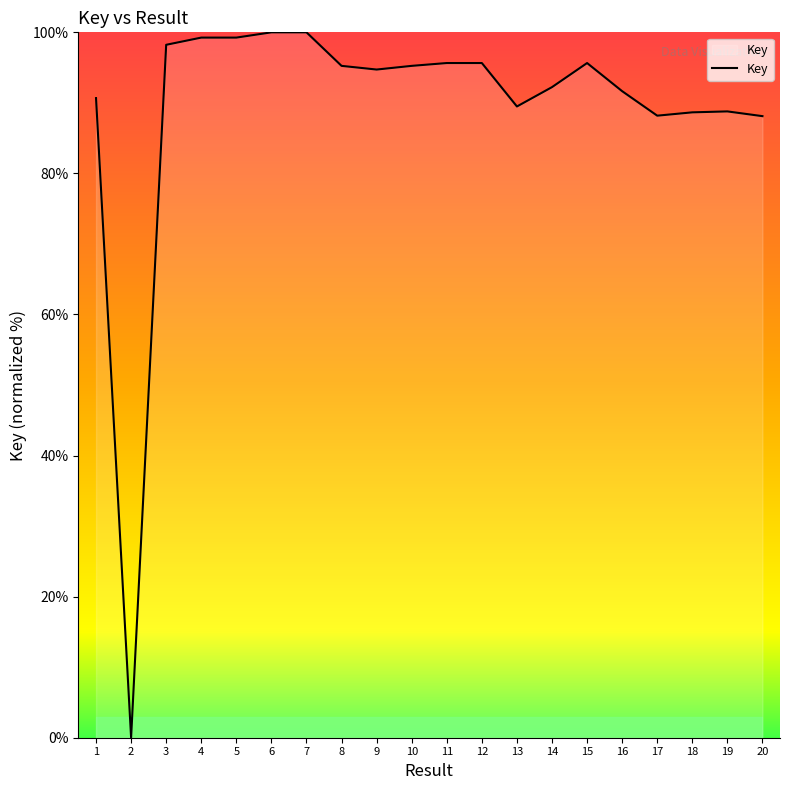

What value does the data have at 12?

95.6